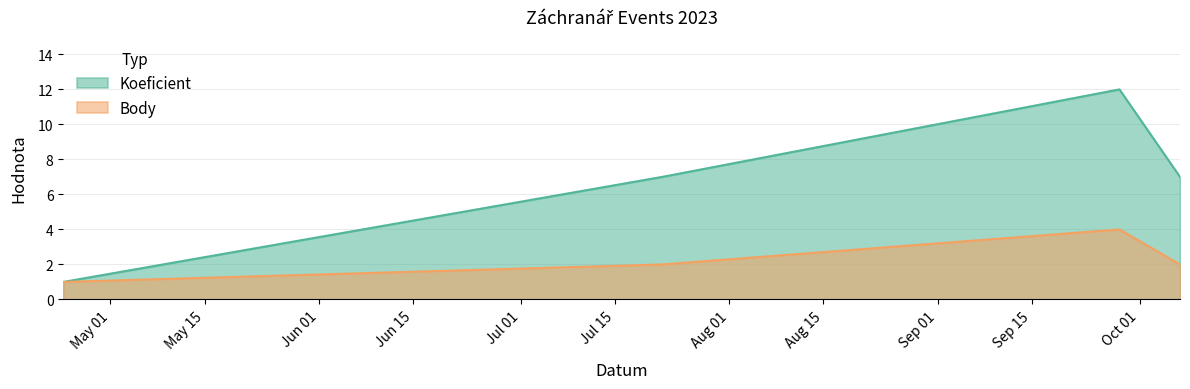

List the labels in order of Body value, smallest first.

2023-04-24, 2023-07-22, 2023-10-07, 2023-09-28